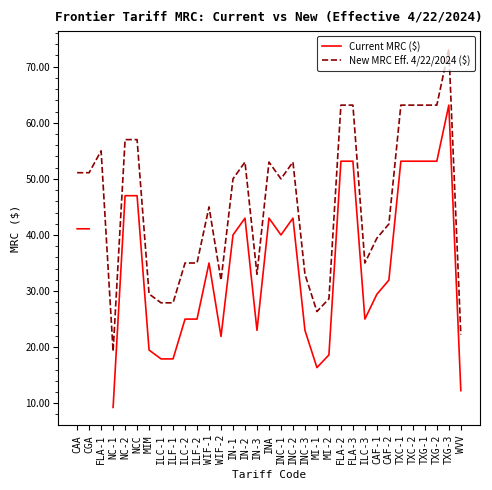

List the series in order of their peak value, lowest first.

Current MRC ($), New MRC Eff. 4/22/2024 ($)